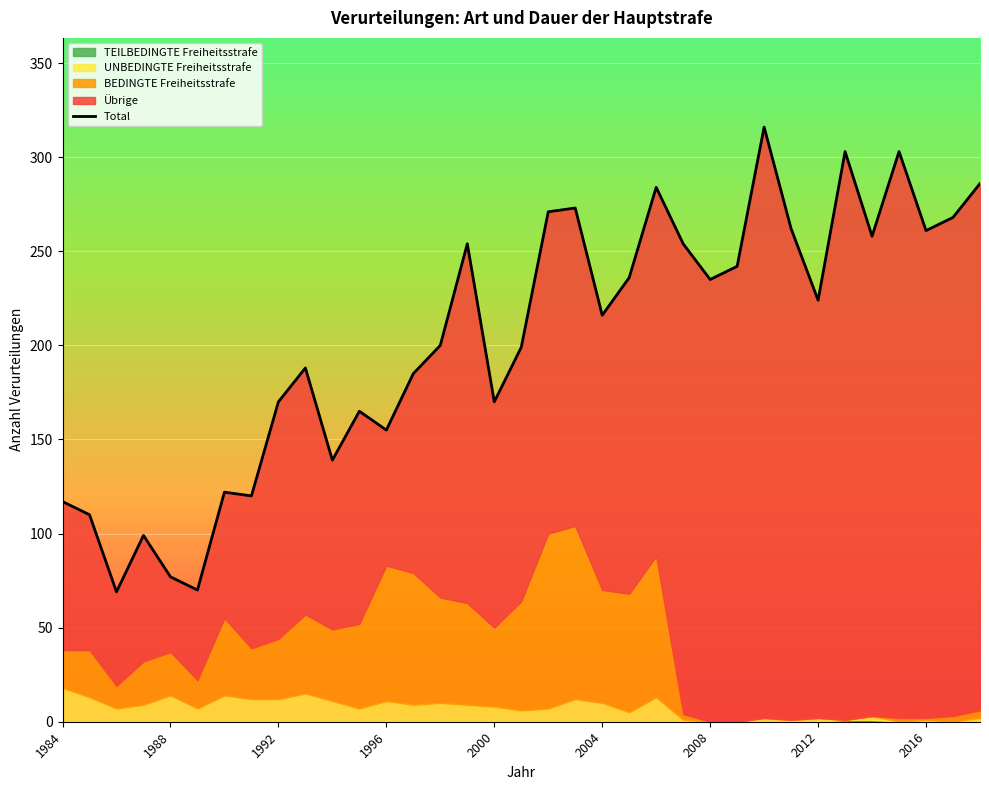

What is the difference between the second highest and second lowest values?

233